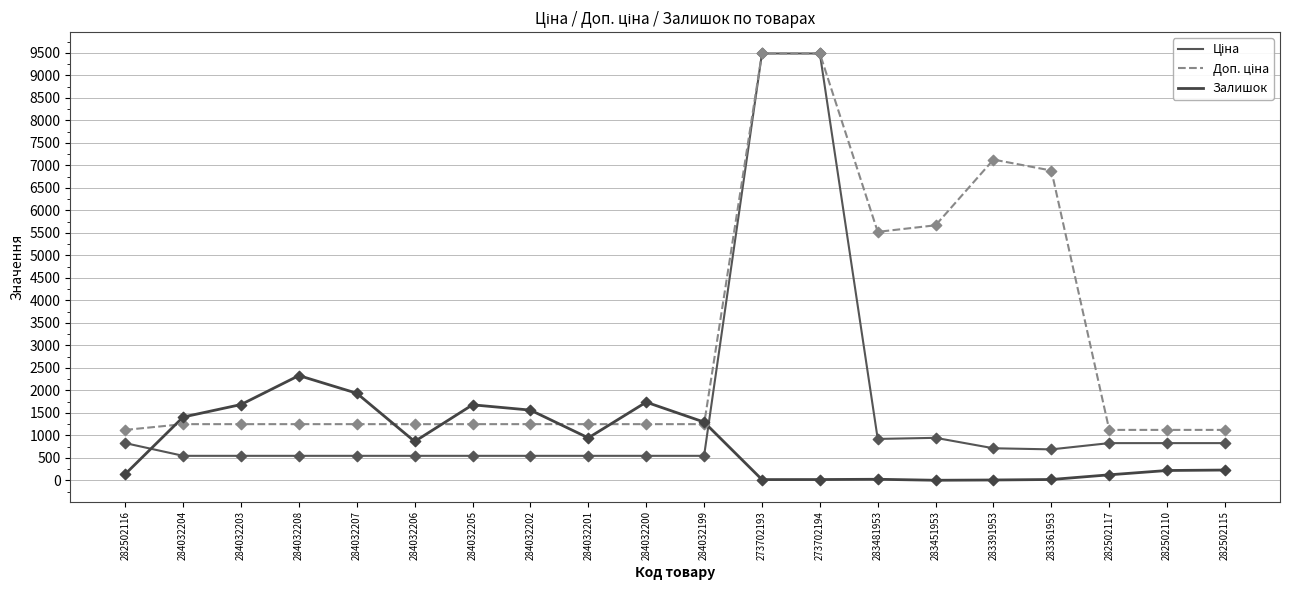

At which category is the sum across all series the highest?

273702194